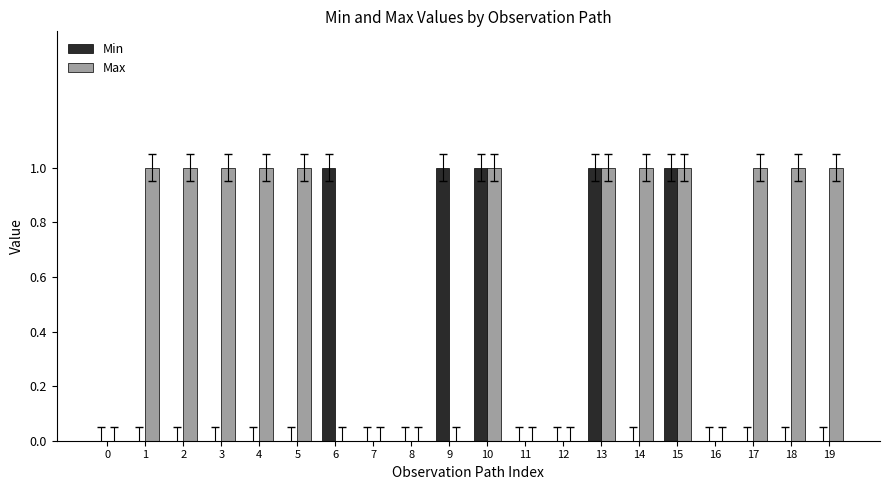

The value of Max at 16 is 0. True or false?

True